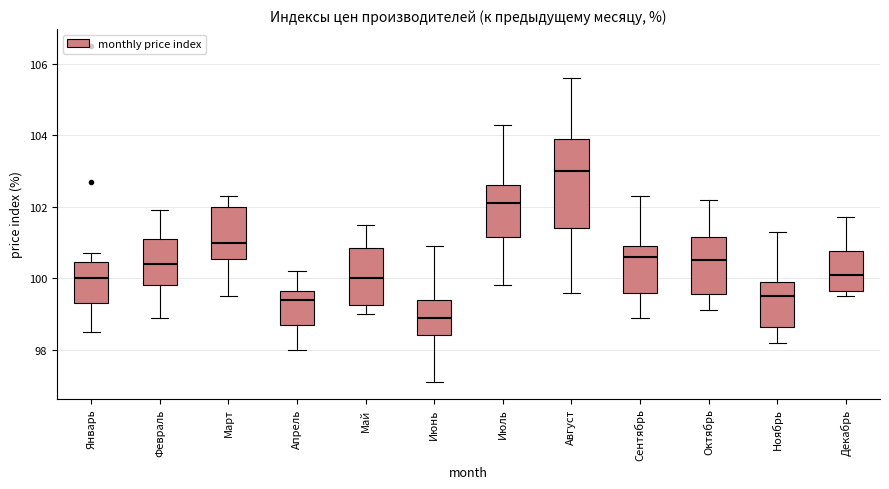

Comparing the boxes themselves (not the whiskers), which one is the tallest?

Август